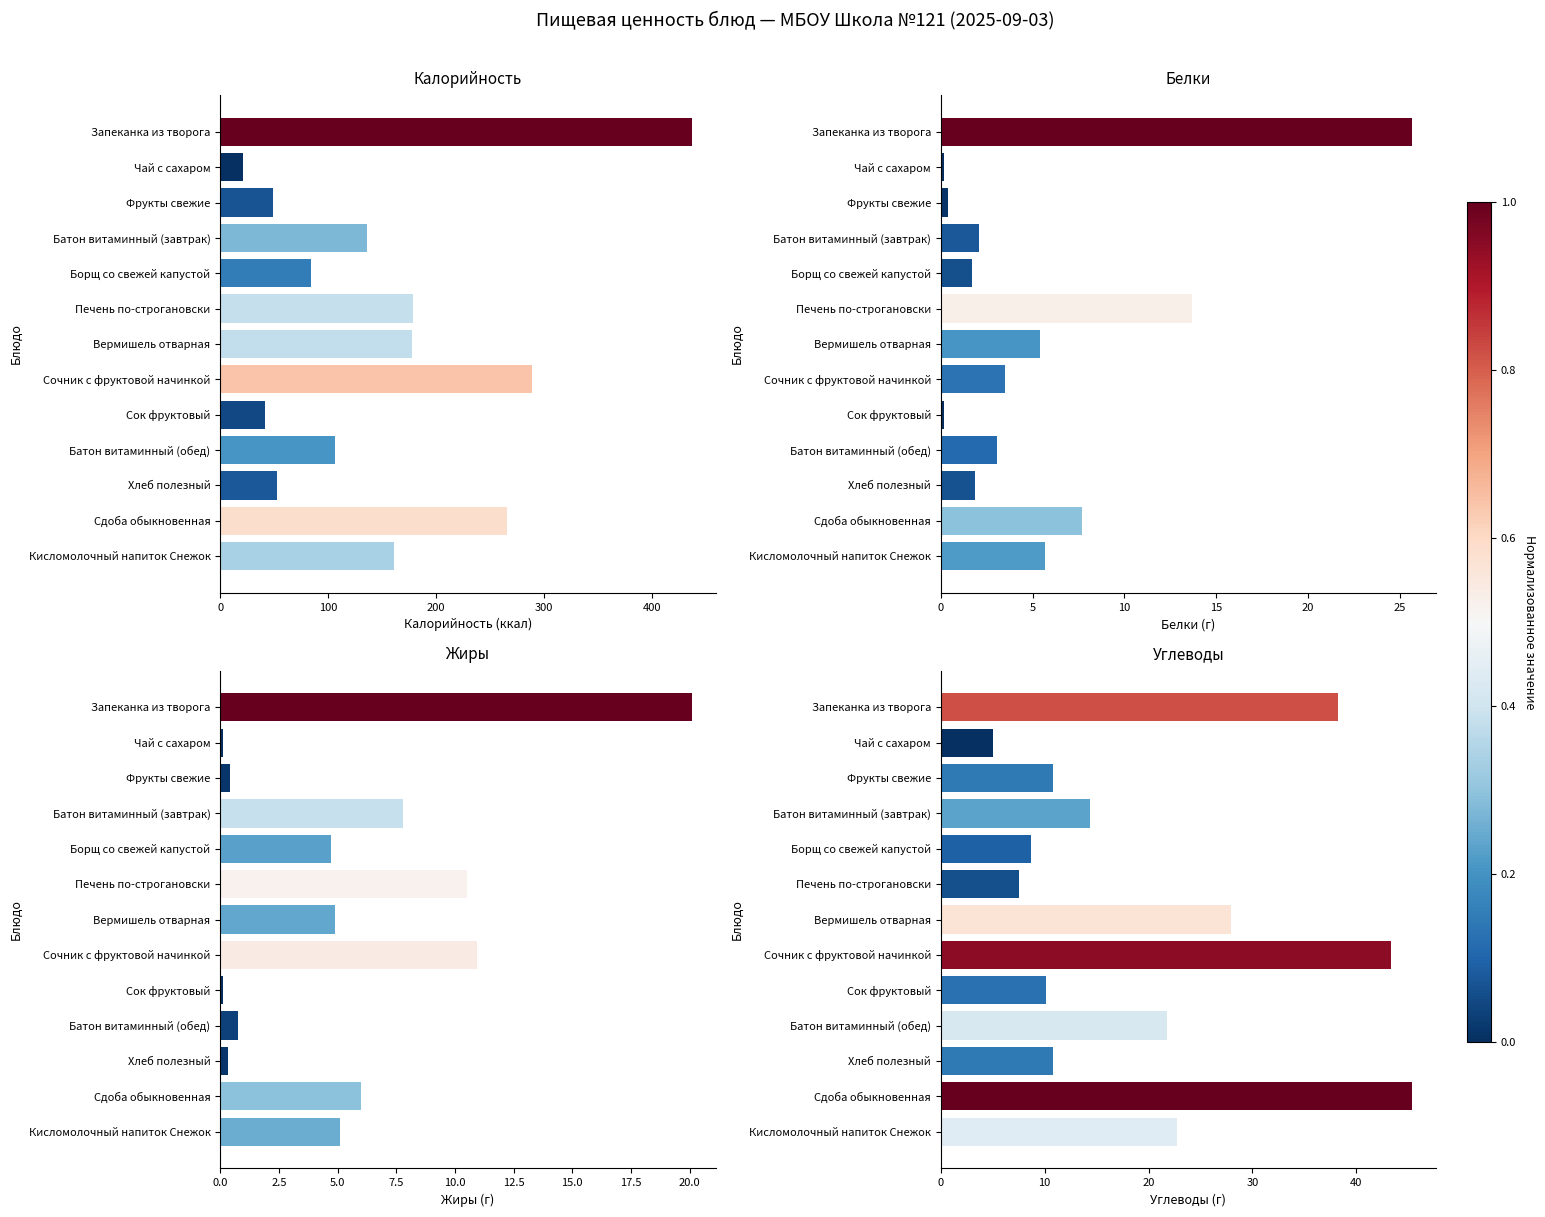

How many data points does each series have?

13